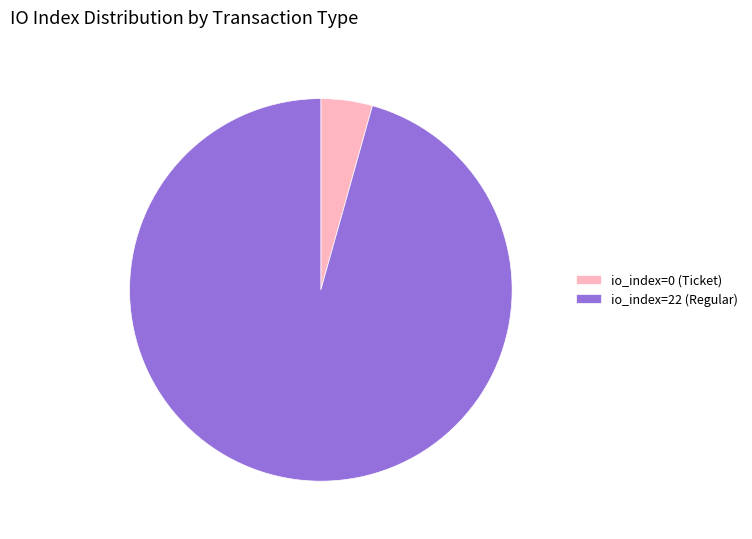

Between io_index=0 (Ticket) and io_index=22 (Regular), which is larger?

io_index=22 (Regular)